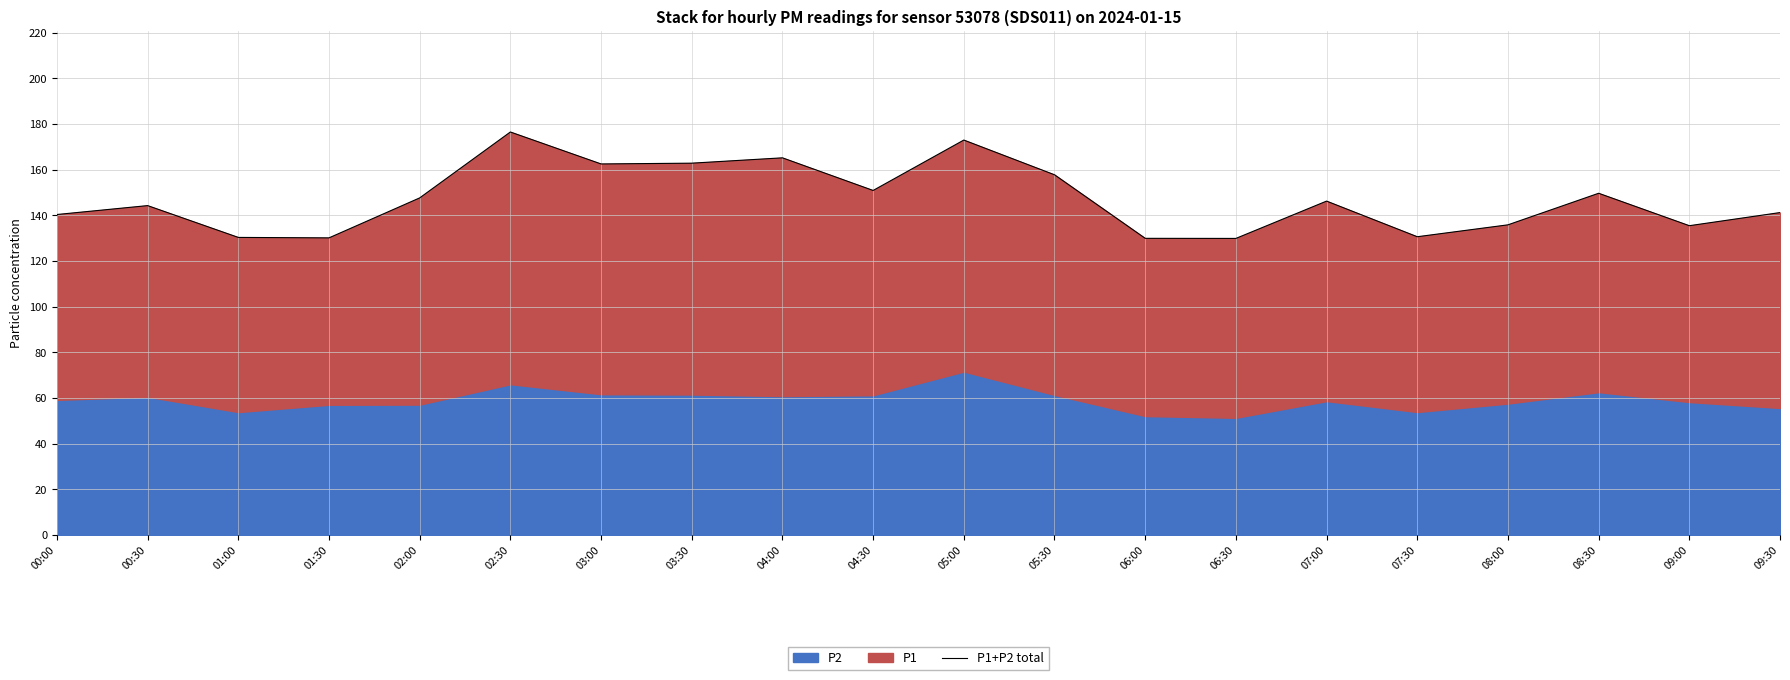

Reading left to right, what are all the values shown in this chart?

00:00=140.4	00:30=144.3	01:00=130.4	01:30=130.2	02:00=147.7	02:30=176.5	03:00=162.5	03:30=162.9	04:00=165.2	04:30=150.9	05:00=173.0	05:30=157.8	06:00=130.0	06:30=129.9	07:00=146.3	07:30=130.7	08:00=135.9	08:30=149.7	09:00=135.5	09:30=141.2